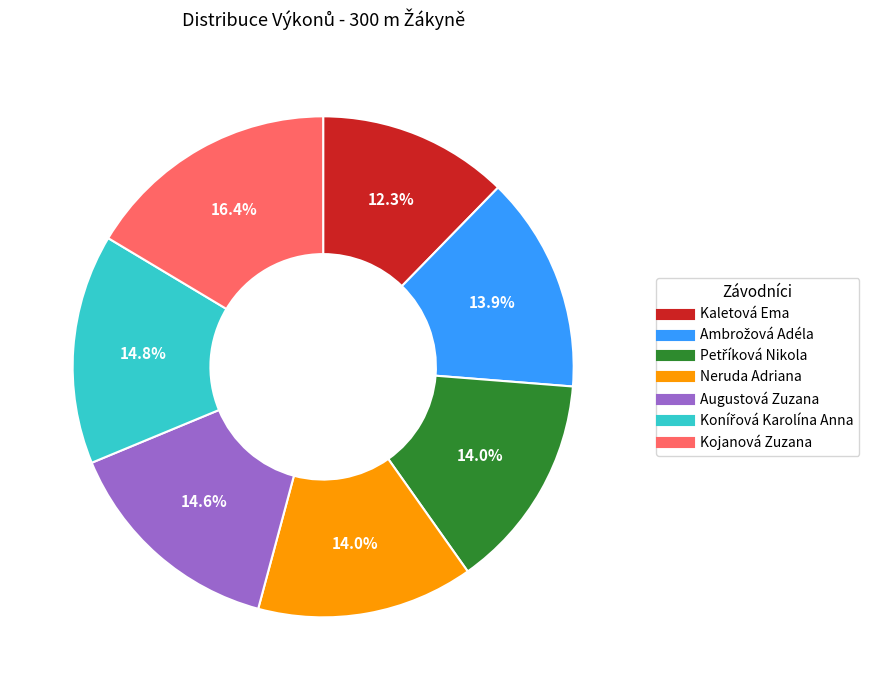

True or false: Augustová Zuzana accounts for 15% of the total.

True